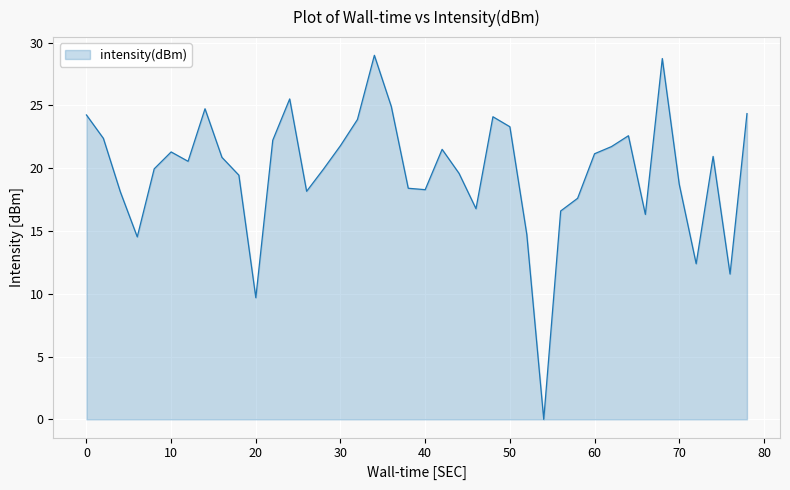

What is the maximum value shown in the chart?

29.0